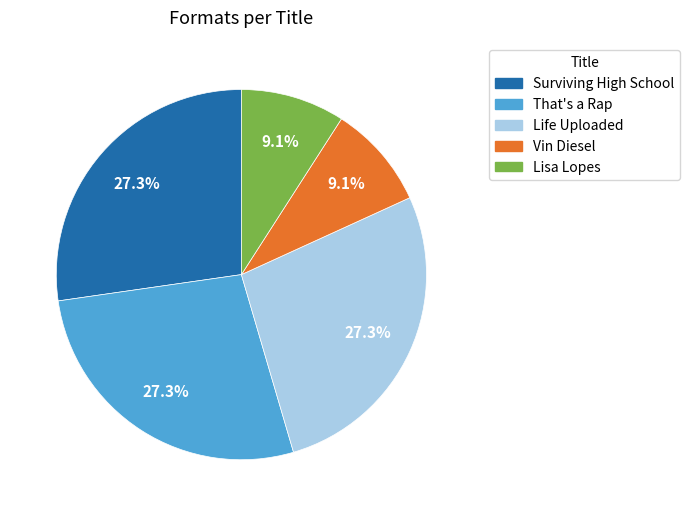

The Life Uploaded slice represents 36% of the pie. True or false?

False